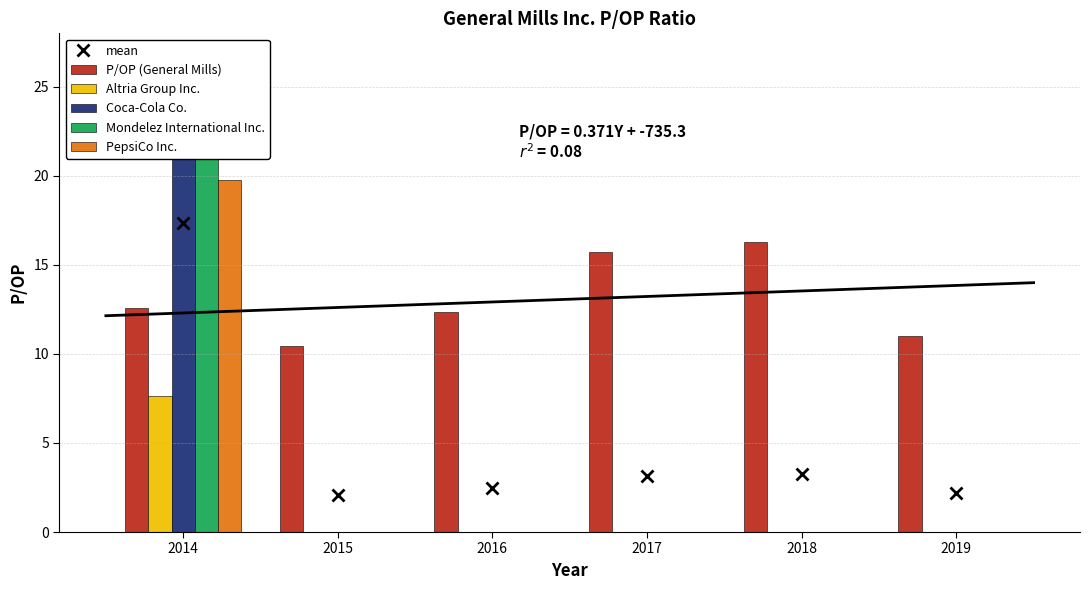

Reading right to left, transcribe all the data shown in this chart.

P/OP (General Mills): 11.0	16.3	15.7	12.4	10.5	12.6
Altria Group Inc.: 0.0	0.0	0.0	0.0	0.0	7.7
Coca-Cola Co.: 0.0	0.0	0.0	0.0	0.0	24.9
Mondelez International Inc.: 0.0	0.0	0.0	0.0	0.0	21.9
PepsiCo Inc.: 0.0	0.0	0.0	0.0	0.0	19.8